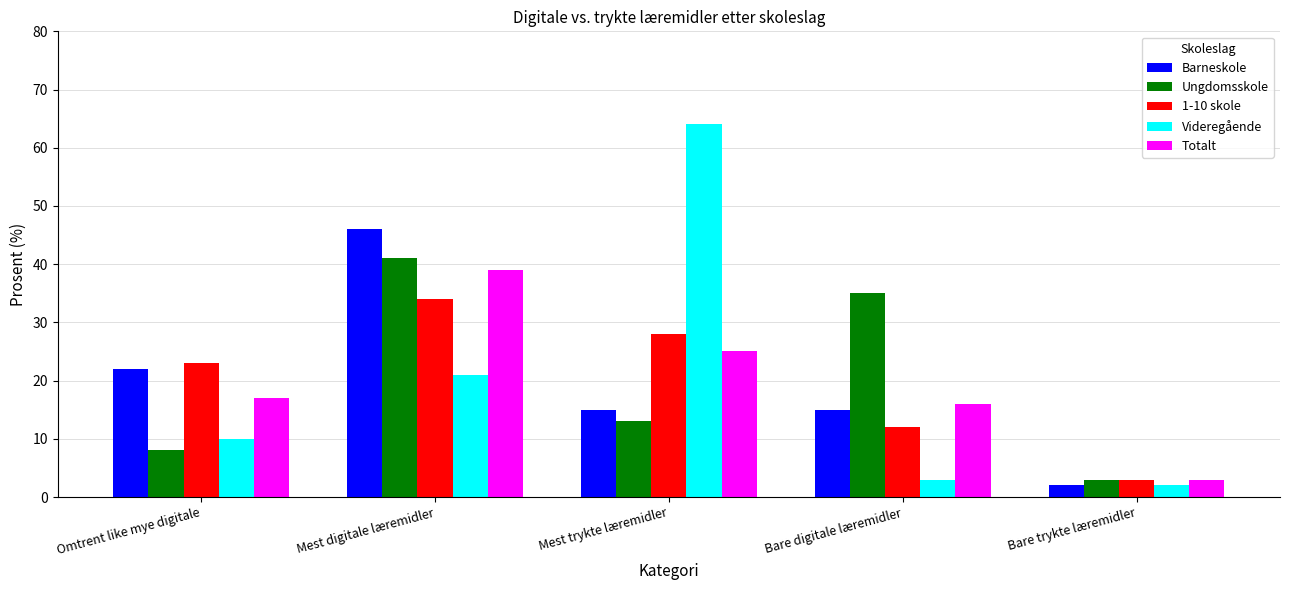

Does the chart contain any negative values?

No